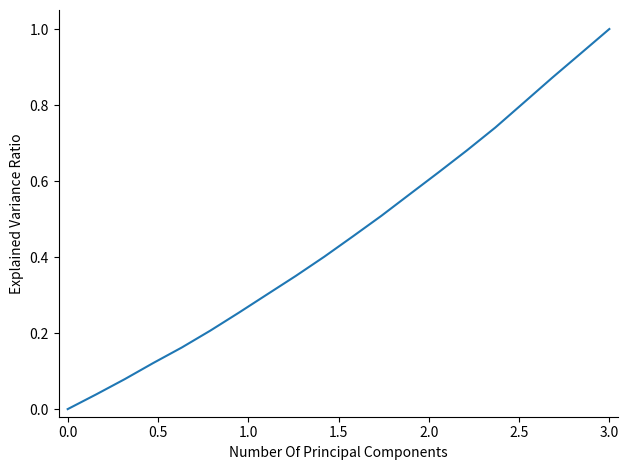

What is the sum of all values?

9.1